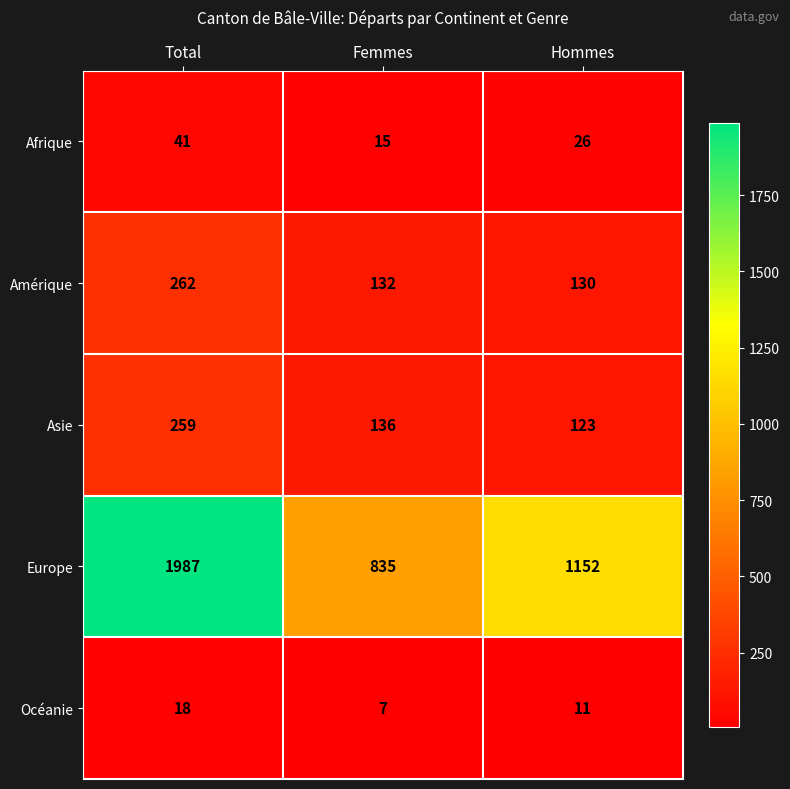

How many Europe values are between 835 and 1987?

3